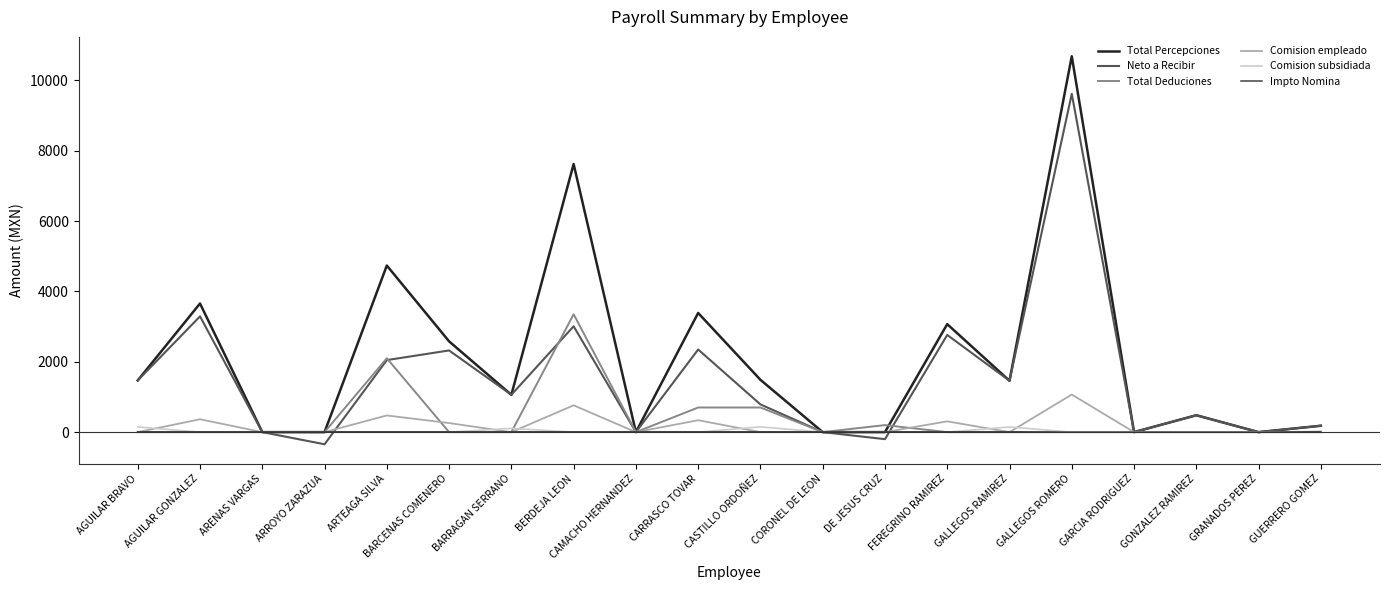

How many intersections are there between Impto Nomina and Comision subsidiada?

6